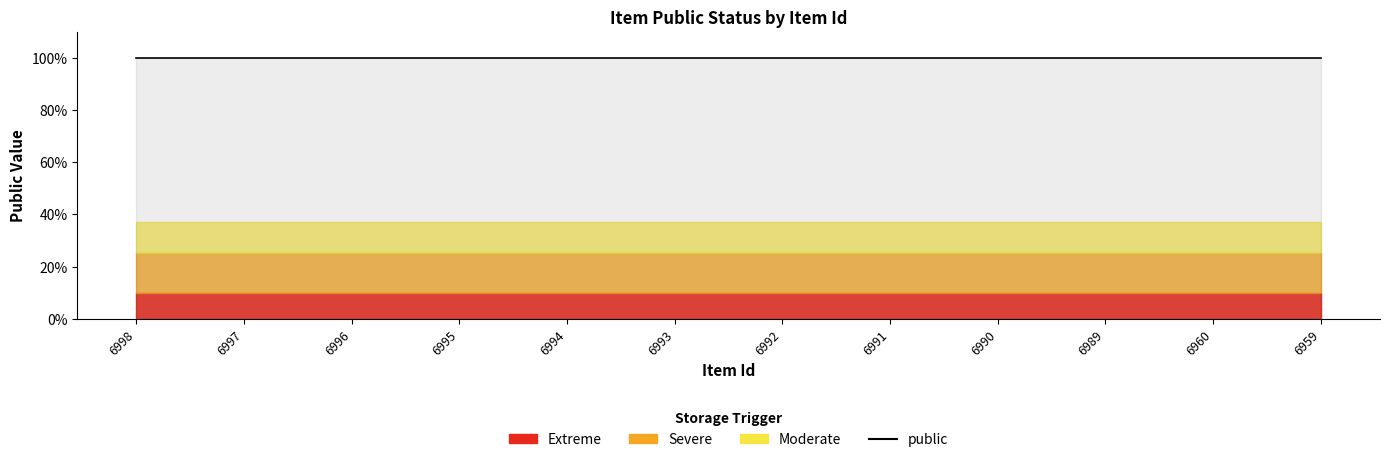

True or false: public has a value of 1.0 at 6992.

True